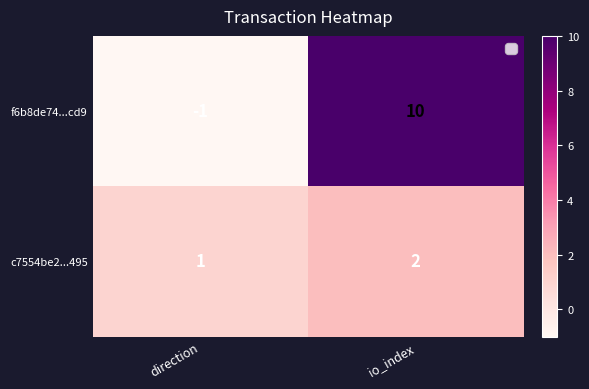

Which series changed the most between direction and io_index?

f6b8de74...cd9